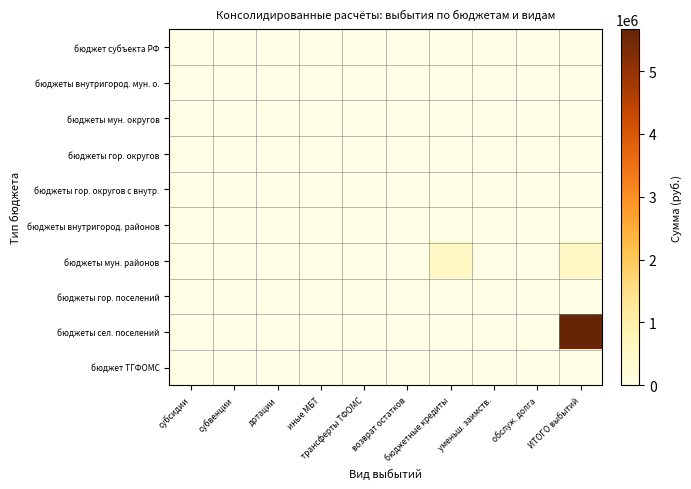

At which category is the sum across all series the highest?

ИТОГО выбытий